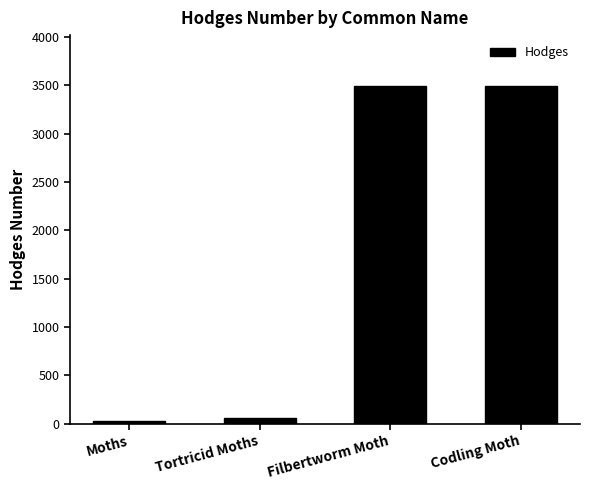

What is the minimum value shown in the chart?

29.0